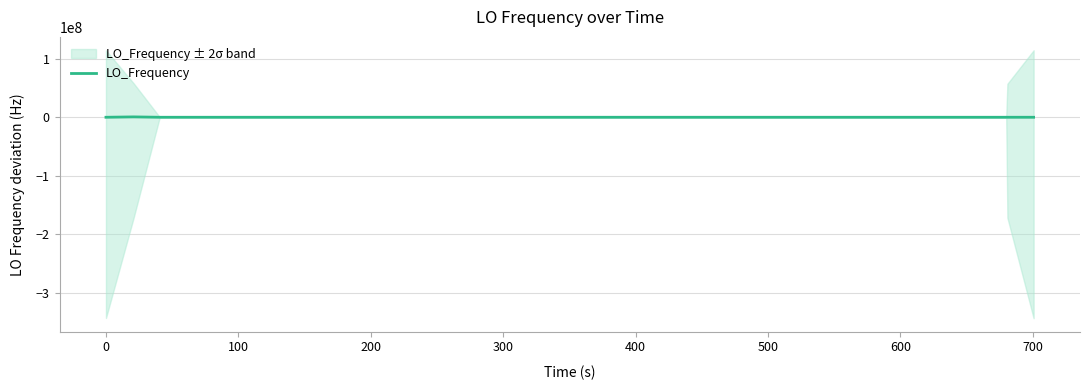

How many negative values are there?

19